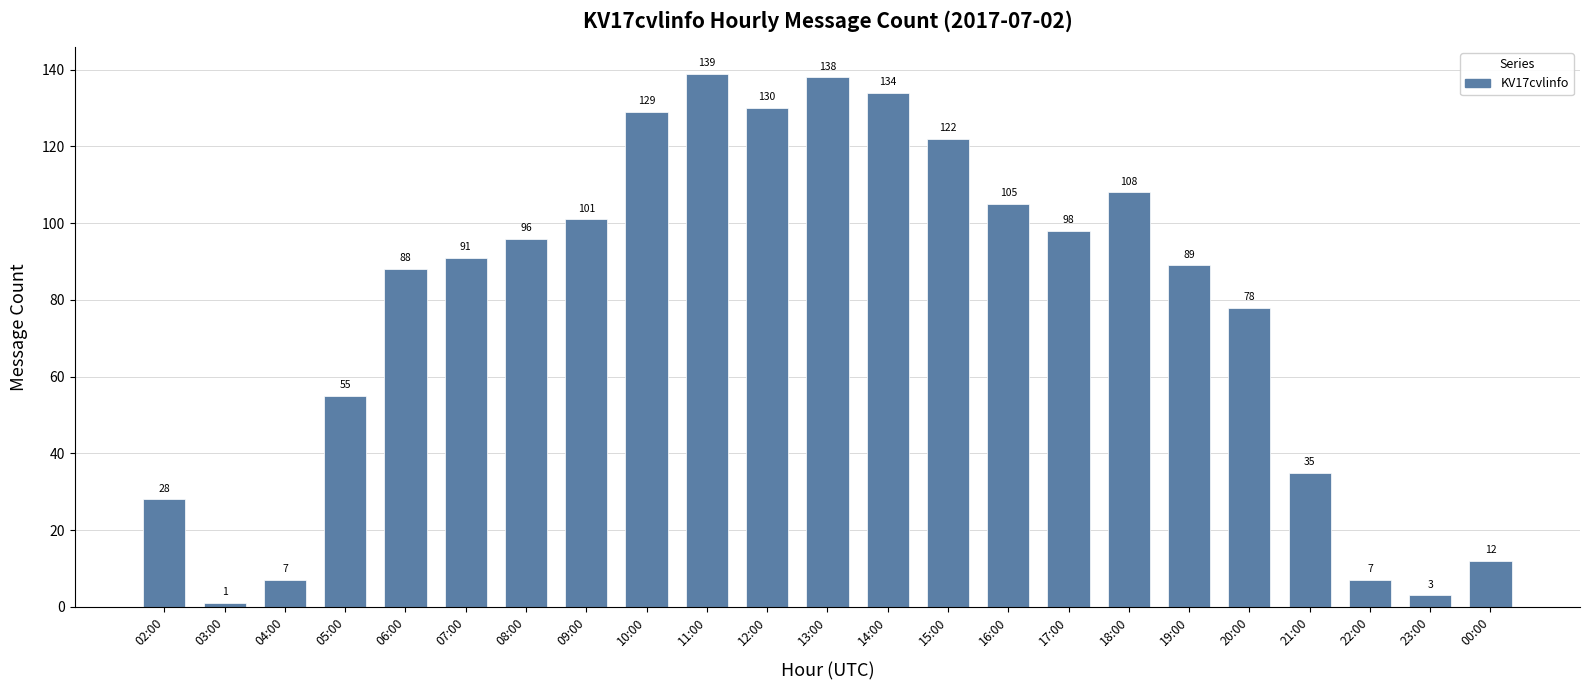

Reading left to right, extract all data points from this chart.

02:00=28	03:00=1	04:00=7	05:00=55	06:00=88	07:00=91	08:00=96	09:00=101	10:00=129	11:00=139	12:00=130	13:00=138	14:00=134	15:00=122	16:00=105	17:00=98	18:00=108	19:00=89	20:00=78	21:00=35	22:00=7	23:00=3	00:00=12